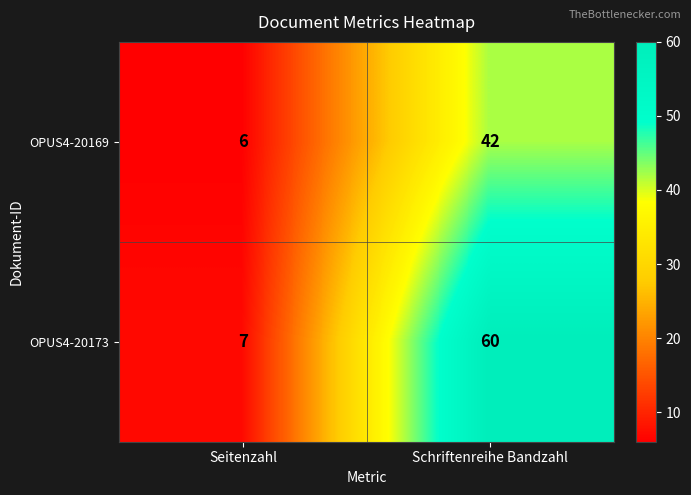

Which series has the largest range (max minus min)?

OPUS4-20173